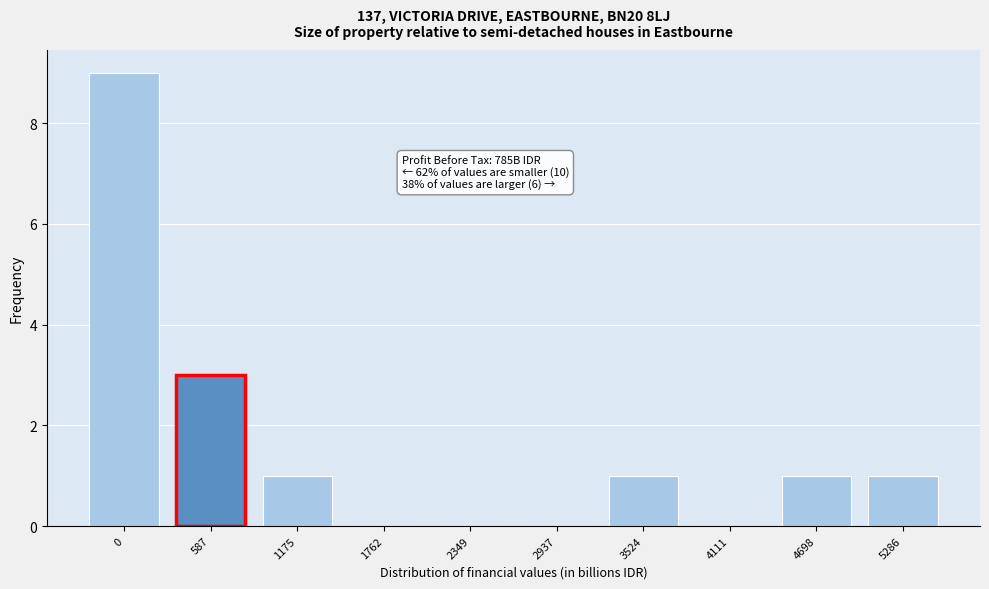

Reading left to right, extract all data points from this chart.

0=9	587=3	1175=1	1762=0	2349=0	2937=0	3524=1	4111=0	4698=1	5286=1